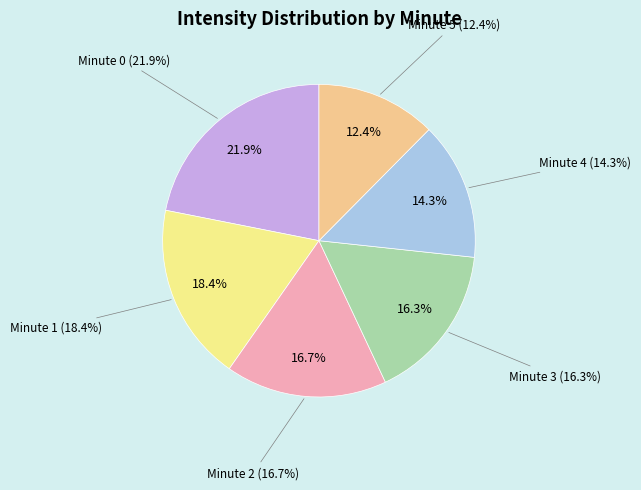

How many slices are in this pie chart?

6